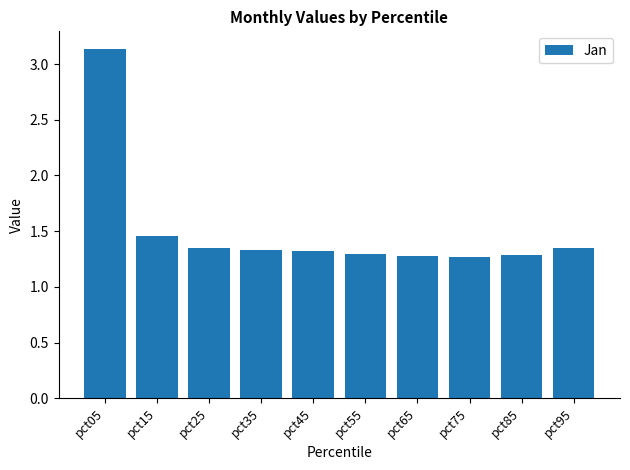

Which category has the highest value across all series?

pct05